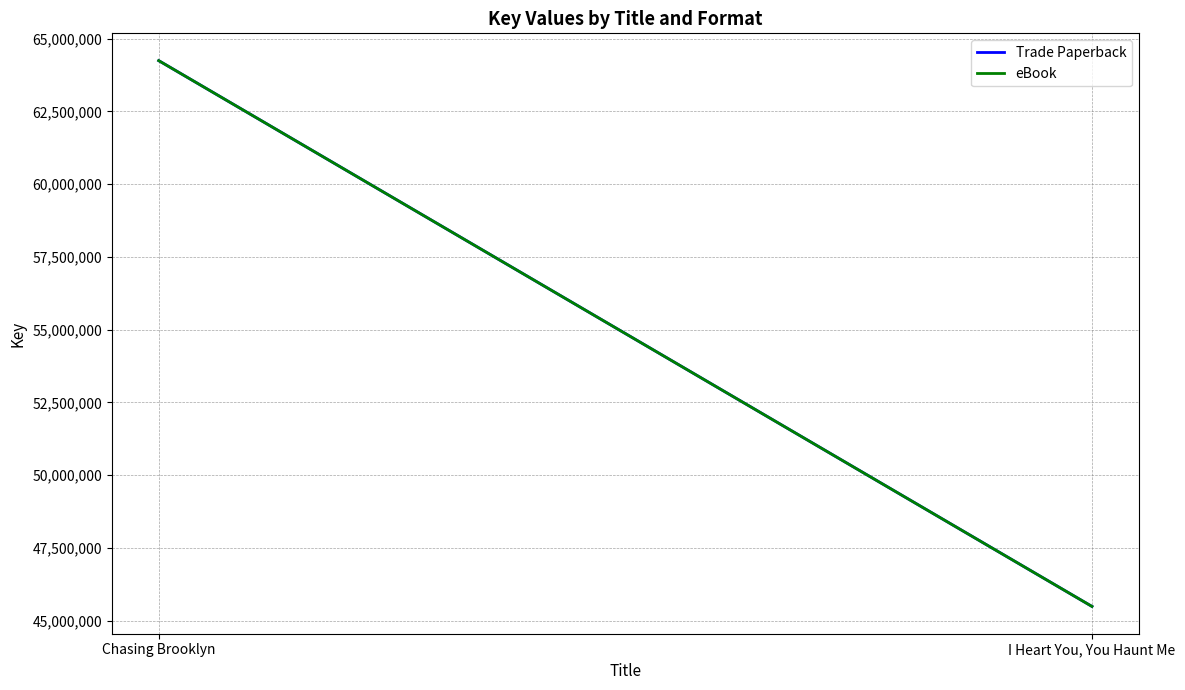

True or false: eBook has a value of 64243220 at Chasing Brooklyn.

True